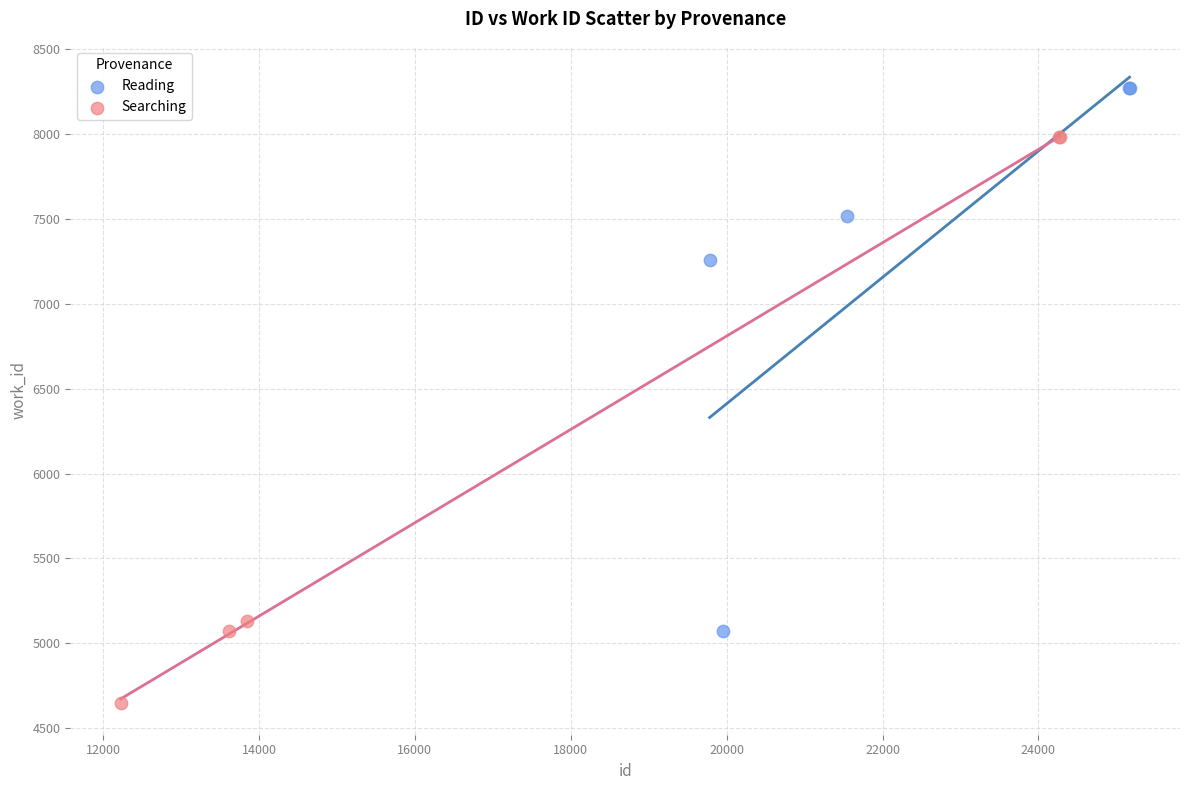

Which series contains the highest Y value?

Reading